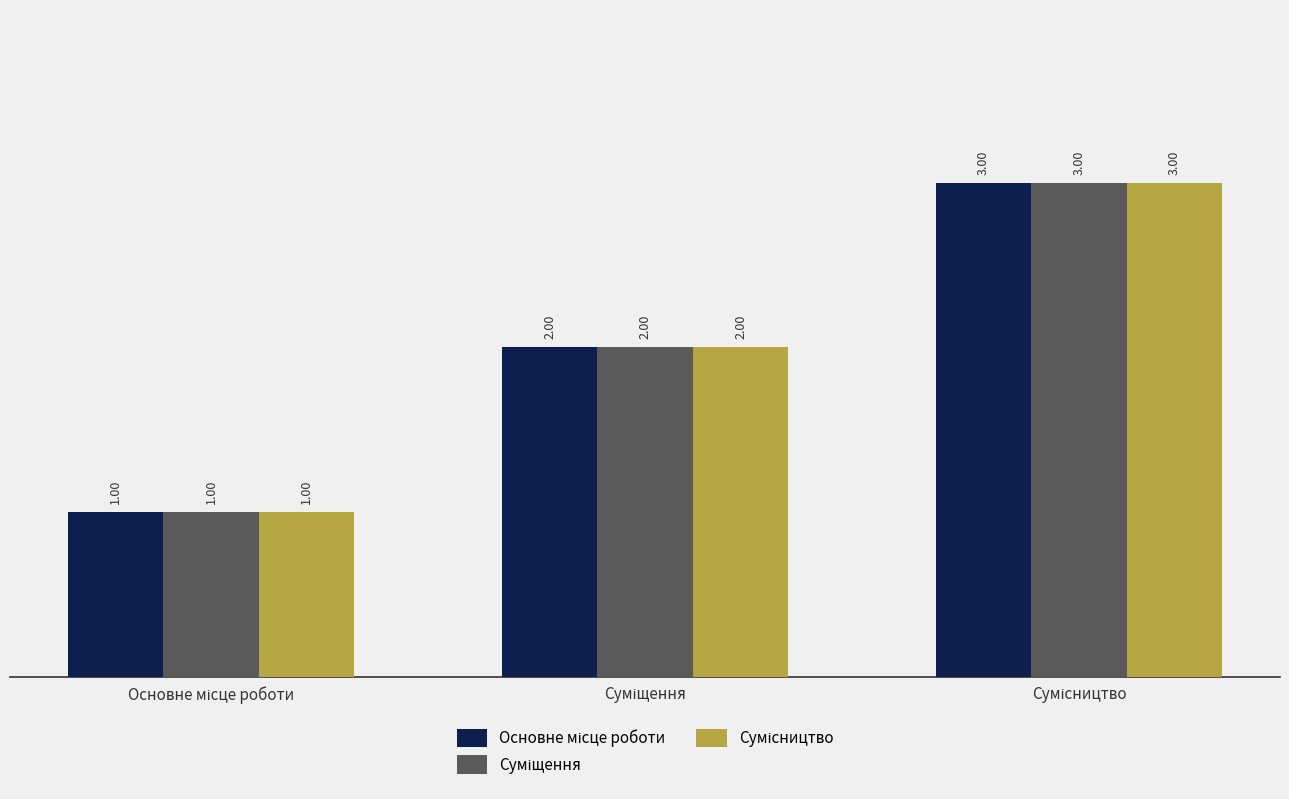

Where is Основне місце роботи nearest to the value 2?

Суміщення